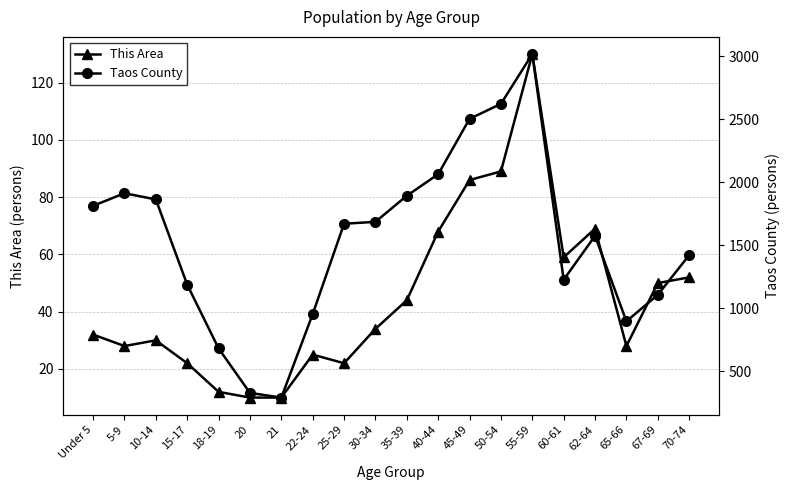

The Taos County series shows 801 at Under 5. True or false?

False